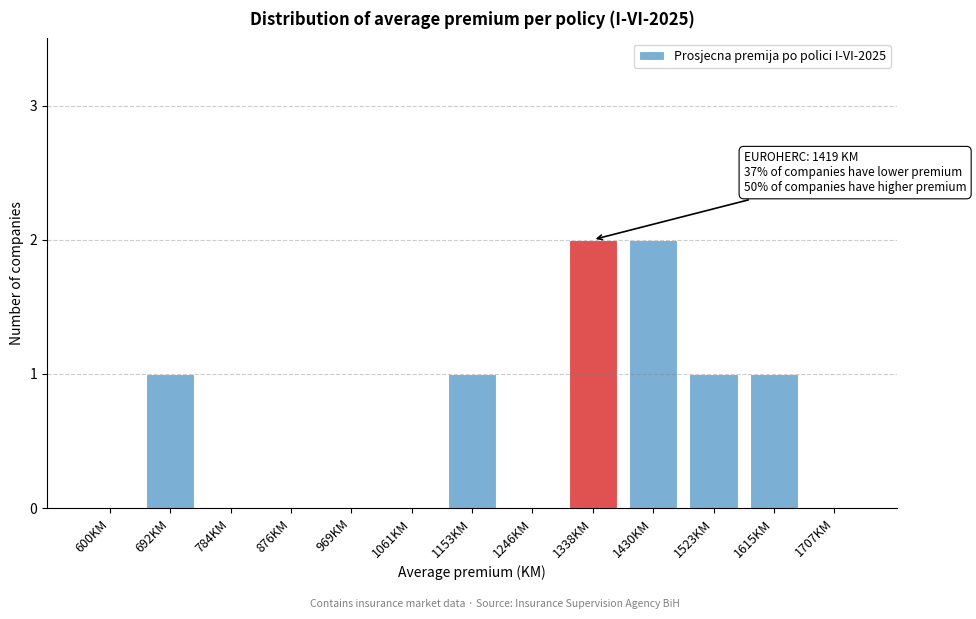

Reading left to right, list all the values displayed in this chart.

600KM=0	692KM=1	784KM=0	876KM=0	969KM=0	1061KM=0	1153KM=1	1246KM=0	1338KM=2	1430KM=2	1523KM=1	1615KM=1	1707KM=0